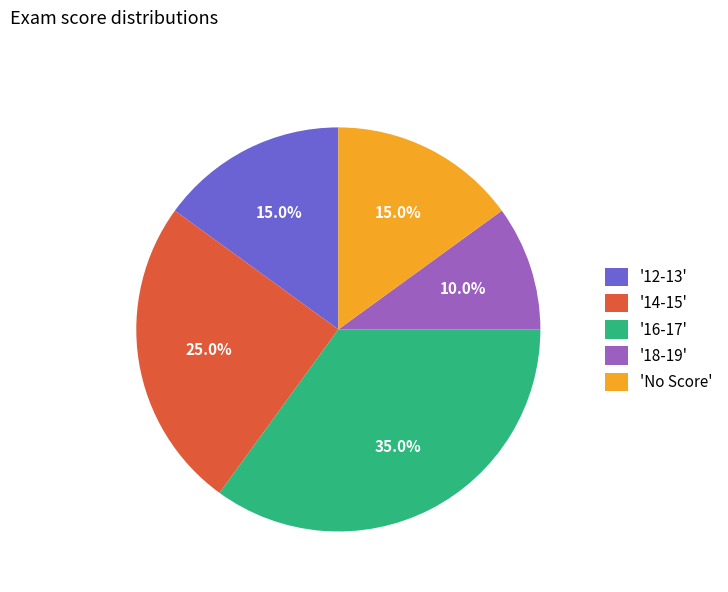

Combined, what portion of the pie is '16-17' and '12-13'?

50.0%